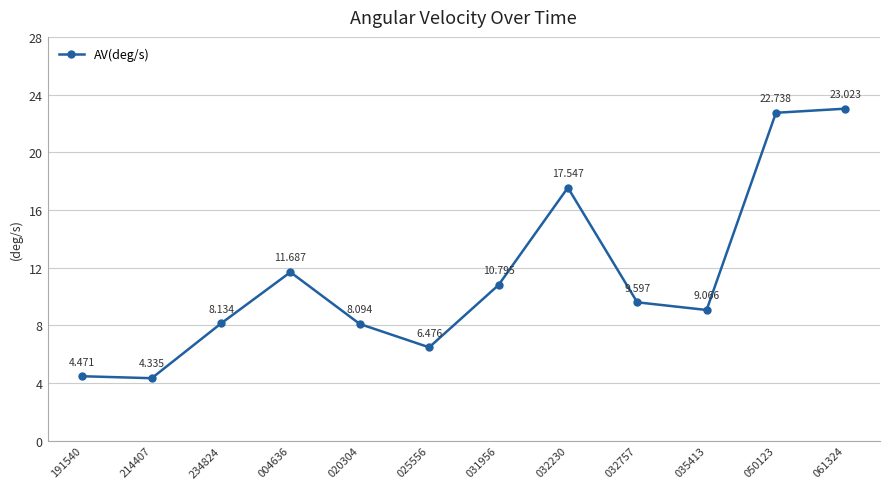

What is the difference between the maximum and minimum values?

18.7